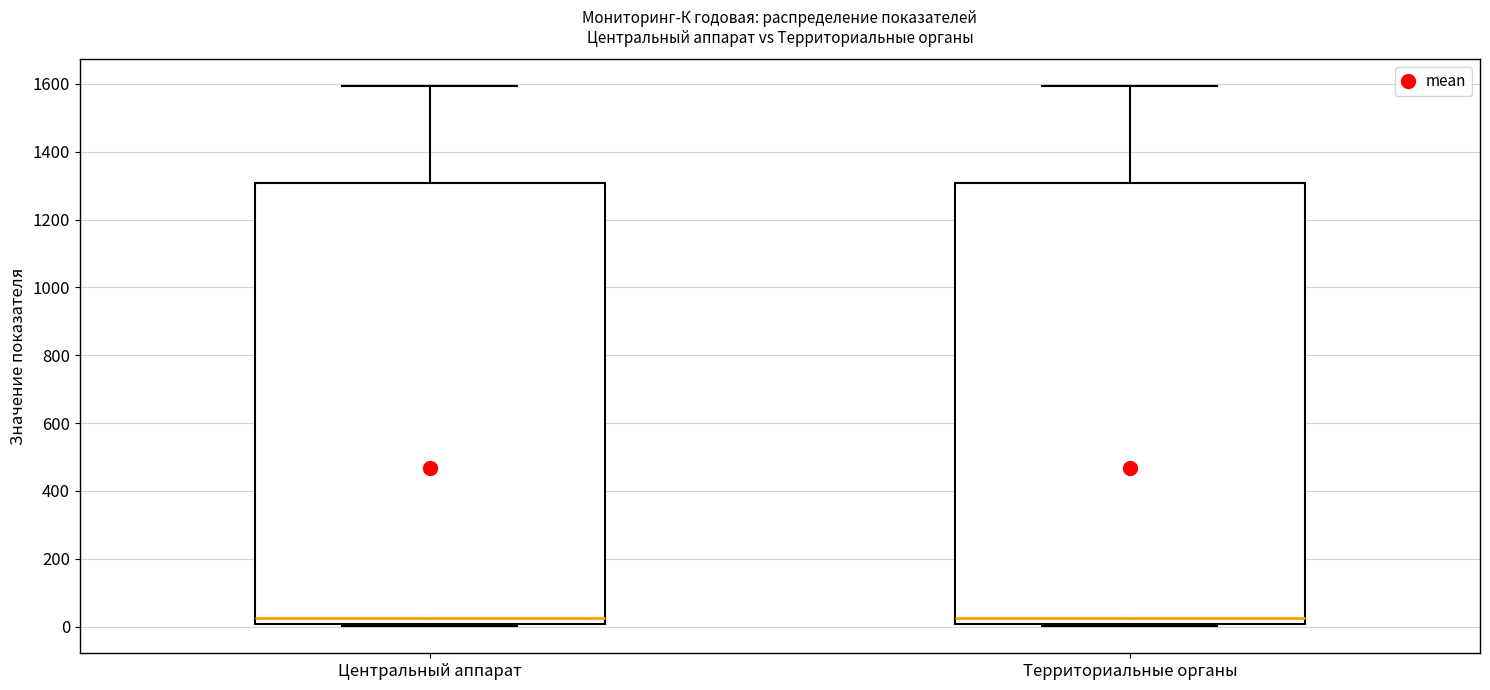

Where does the upper whisker of the box for Центральный аппарат end on the y-axis? The values are not printed on the chart, so give them approximately, as read against the axis.

1600